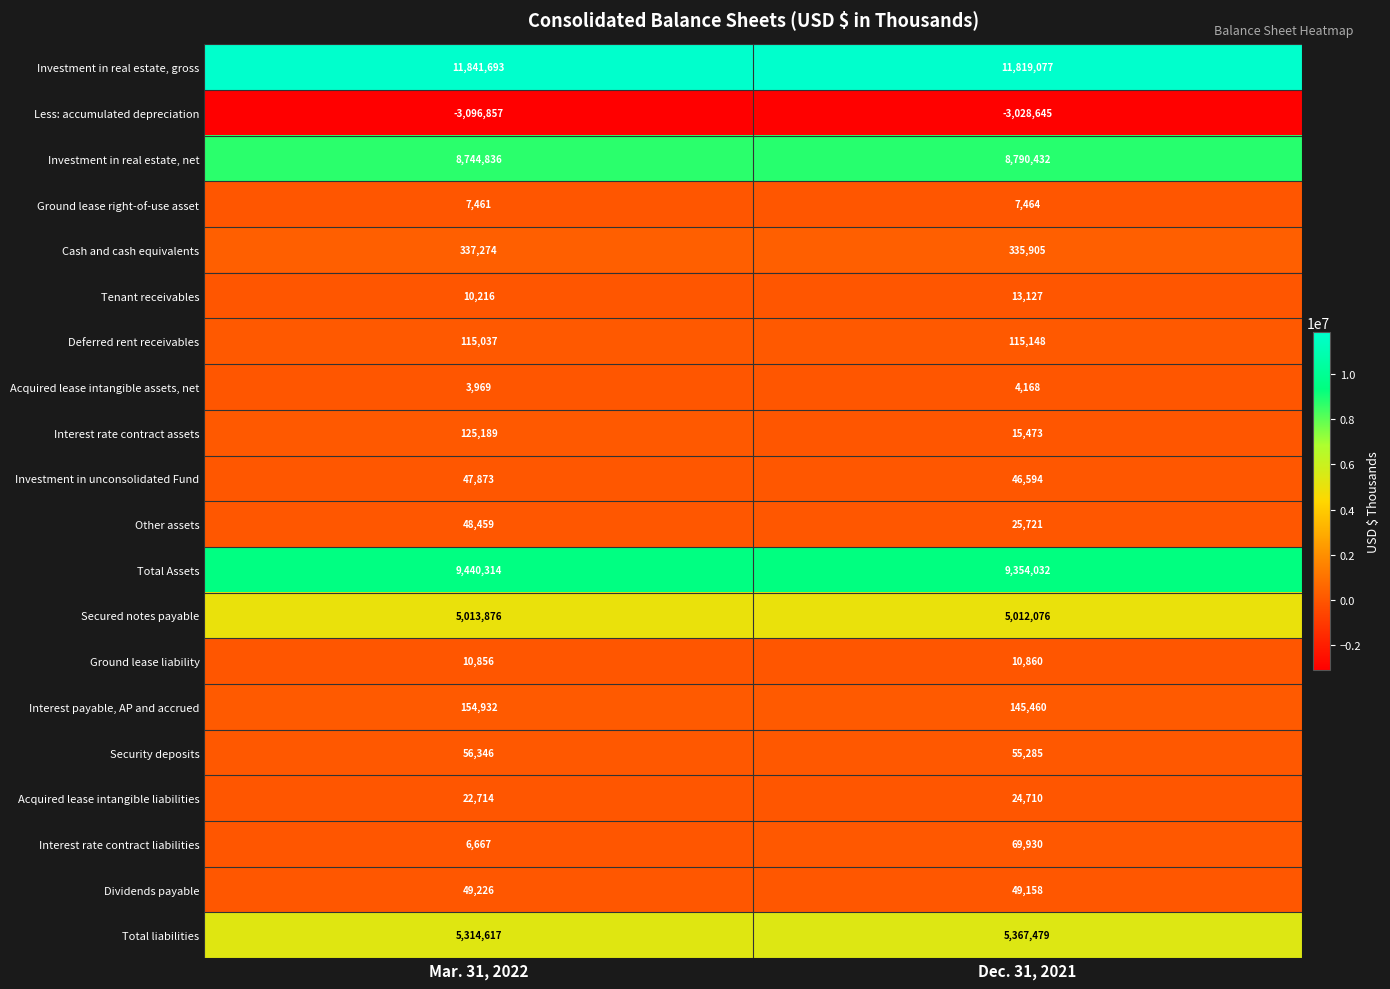

True or false: Dividends payable has a value of 77153 at Dec. 31, 2021.

False